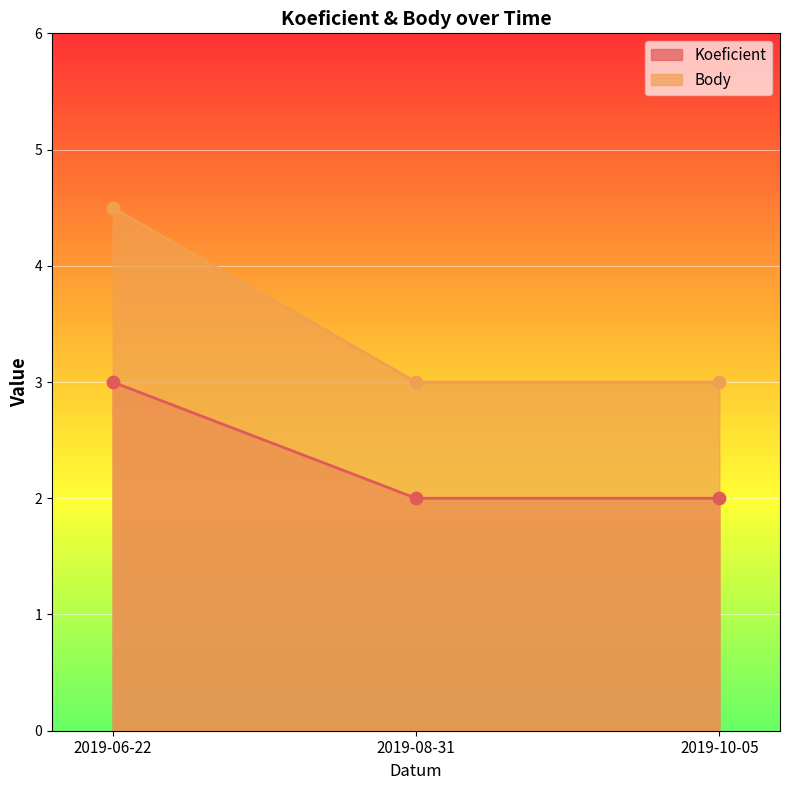

Which series has the largest Y range (max minus min)?

Body